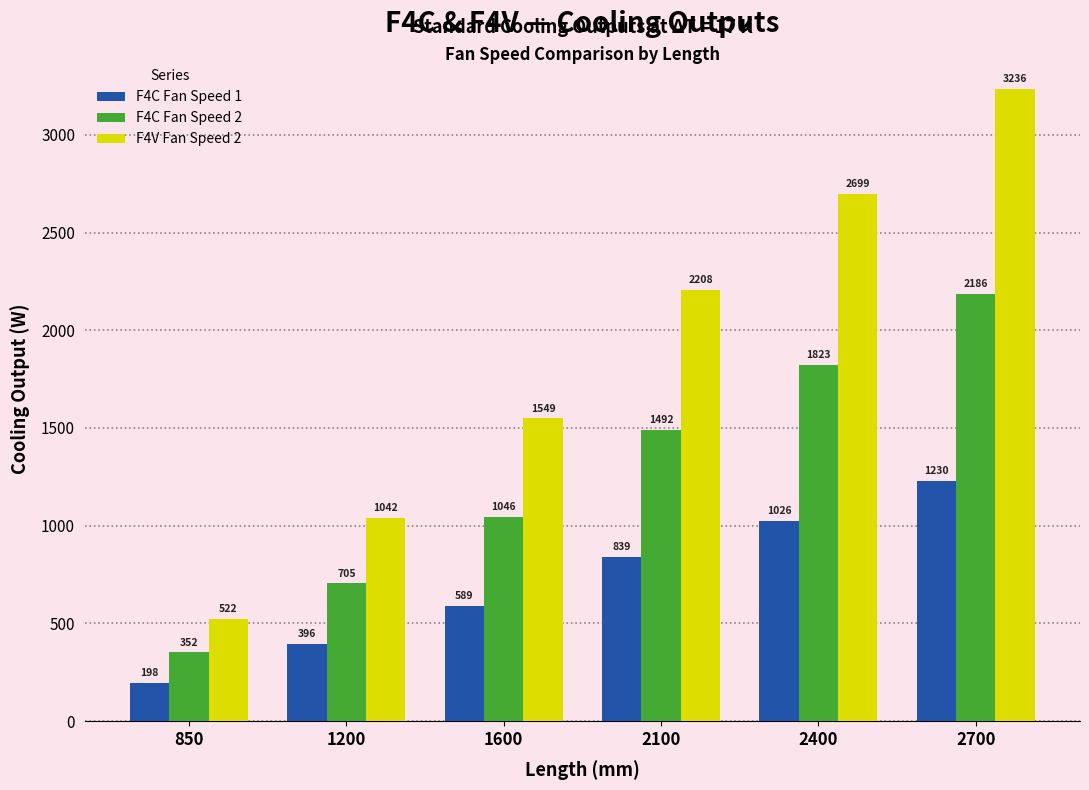

What are all the series names shown in the legend?

F4C Fan Speed 1, F4C Fan Speed 2, F4V Fan Speed 2